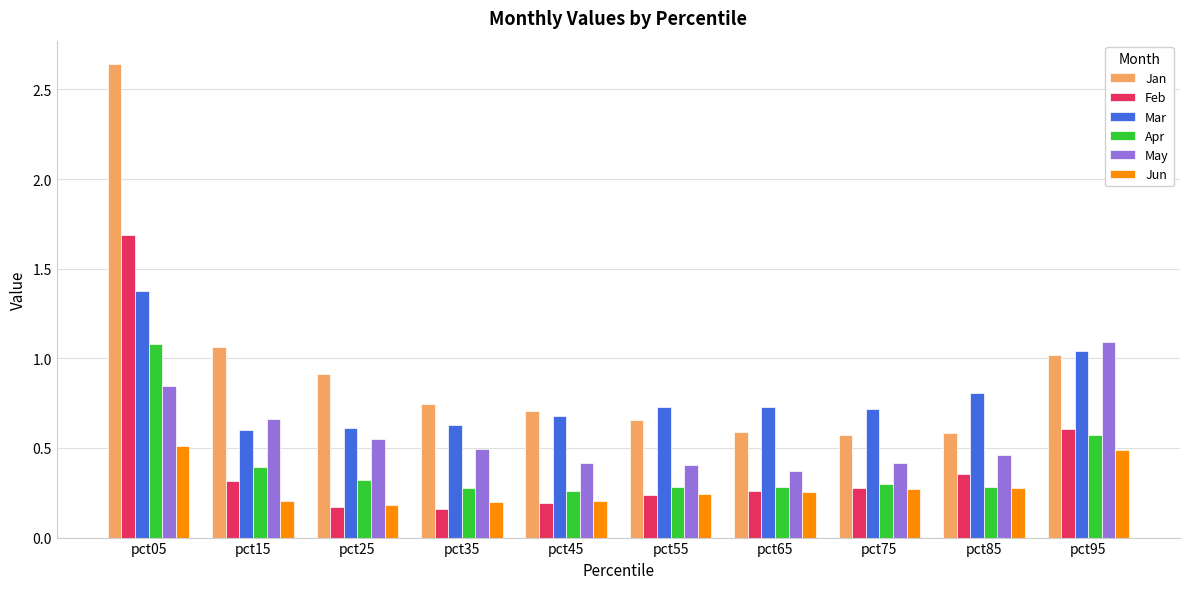

What is the difference between the maximum and minimum values in the Feb series?

1.5